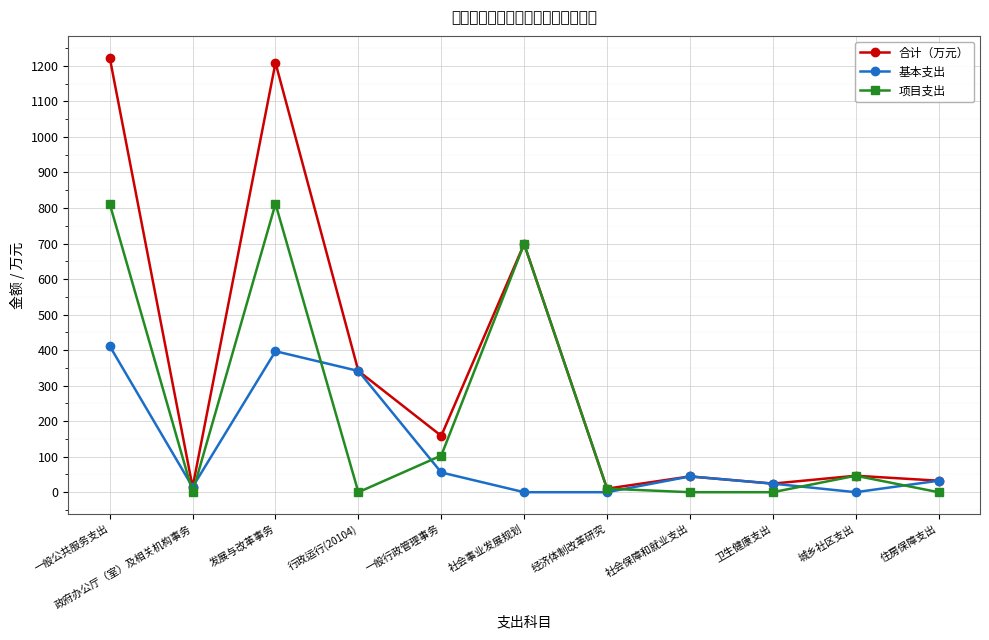

Where is the first local minimum for 项目支出?

政府办公厅（室）及相关机构事务